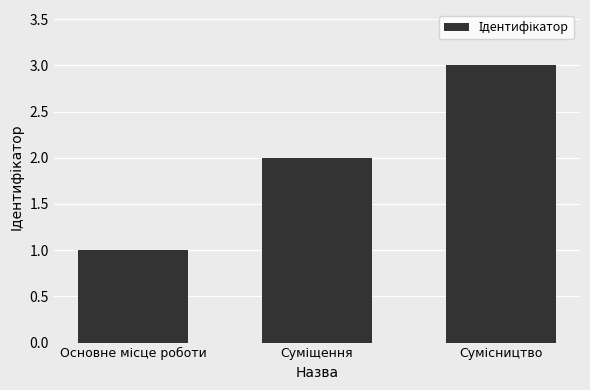

What is the greatest value displayed?

3